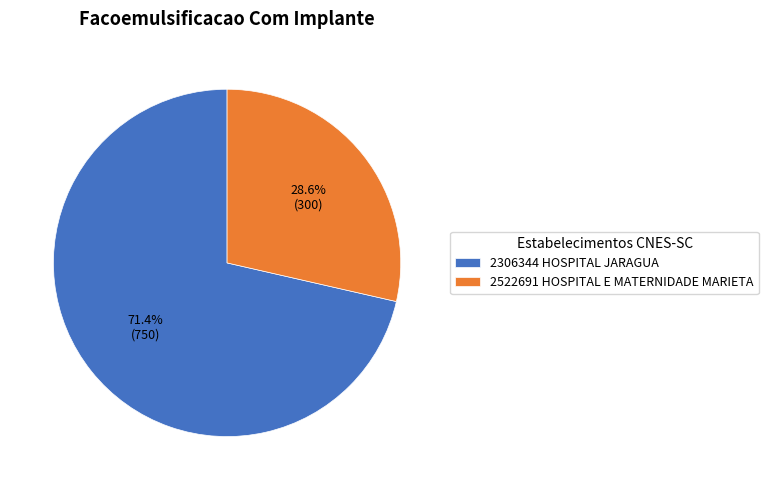

Does any single category account for the majority?

Yes